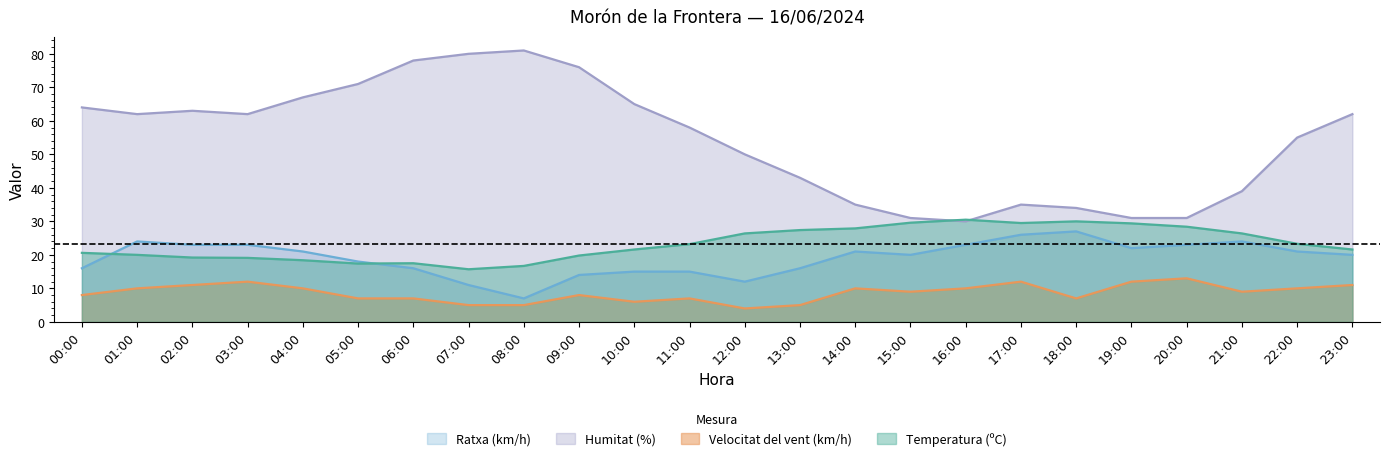

At which label does Ratxa (km/h) first exceed 21?

01:00